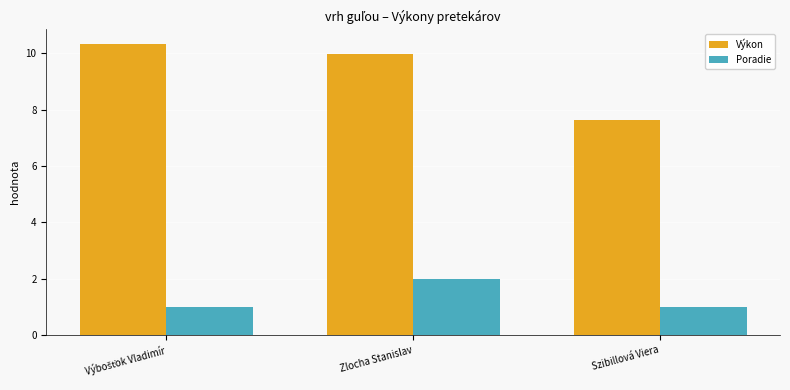

List the series in order of their overall mean, lowest first.

Poradie, Výkon